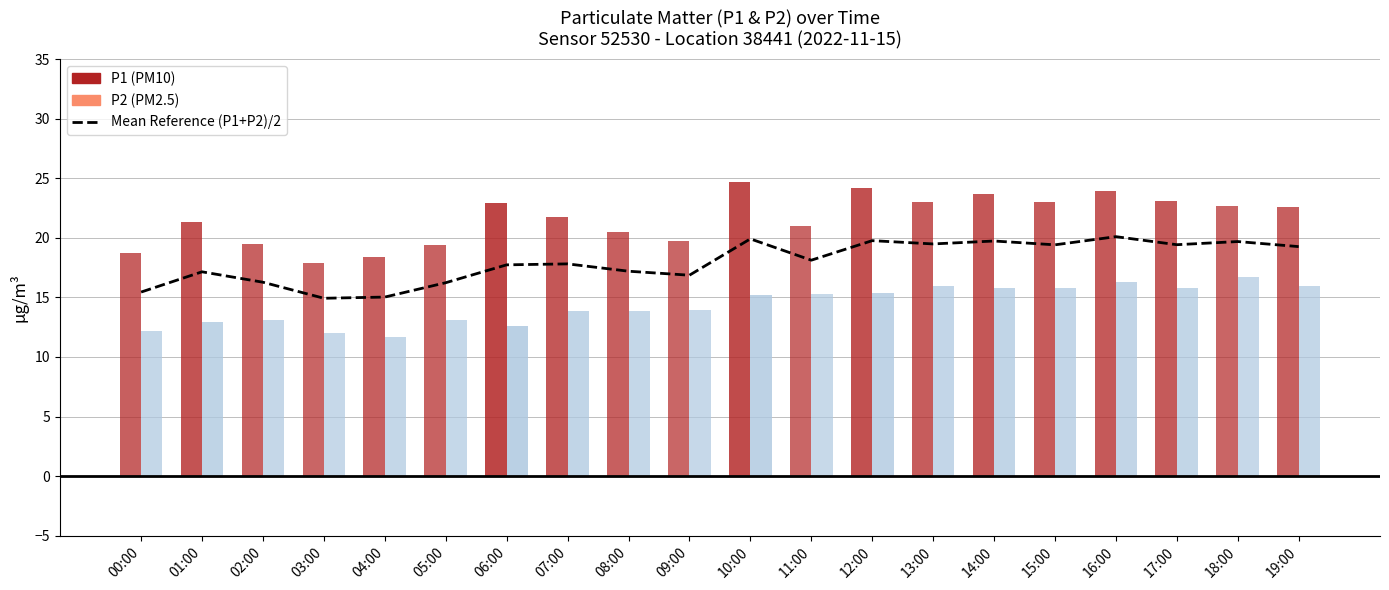

True or false: the data shows 16.9 at 09:00.

True